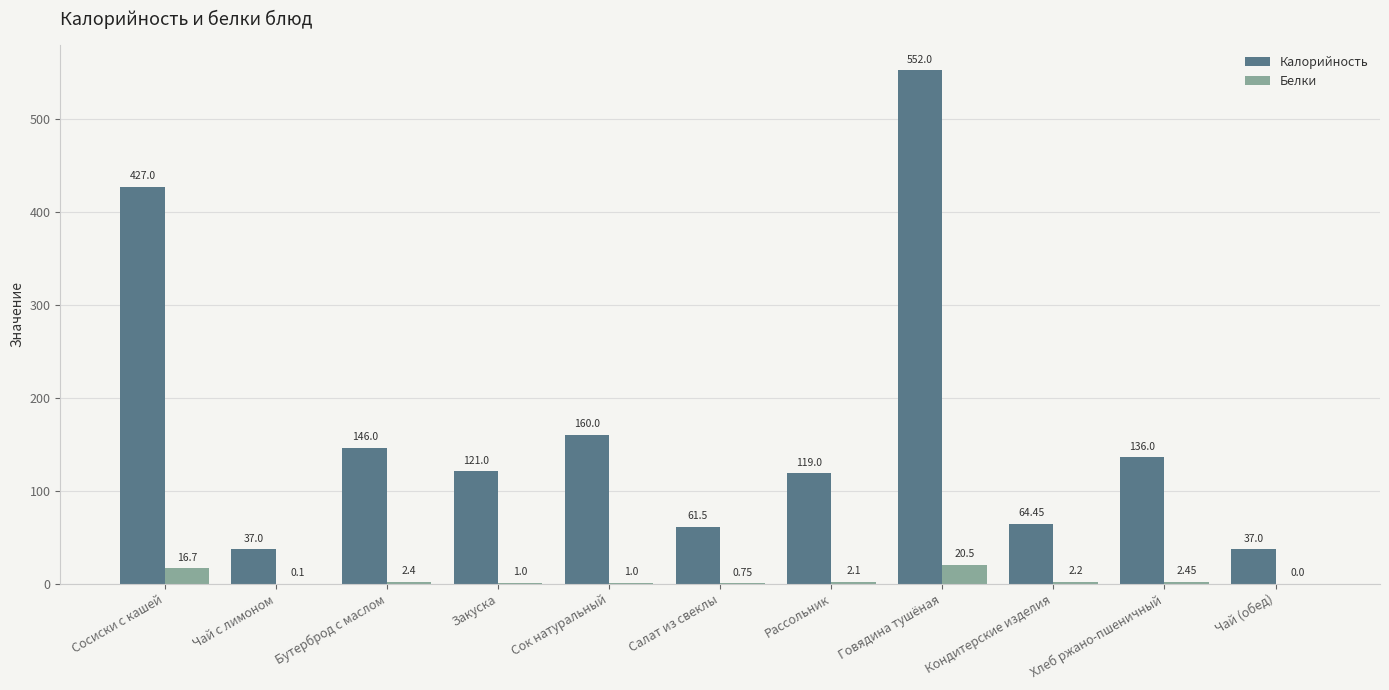

What is the sum of all Калорийность values?

1861.0